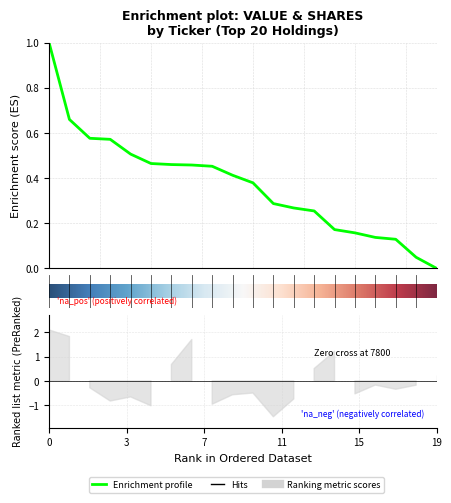

Count the number of data series in this chart.

1